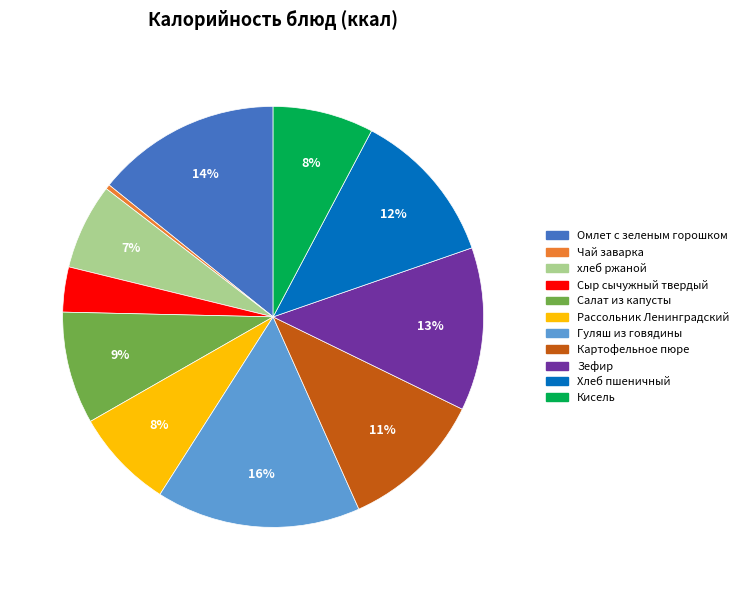

Which has a higher value, Рассольник Ленинградский or Зефир?

Зефир